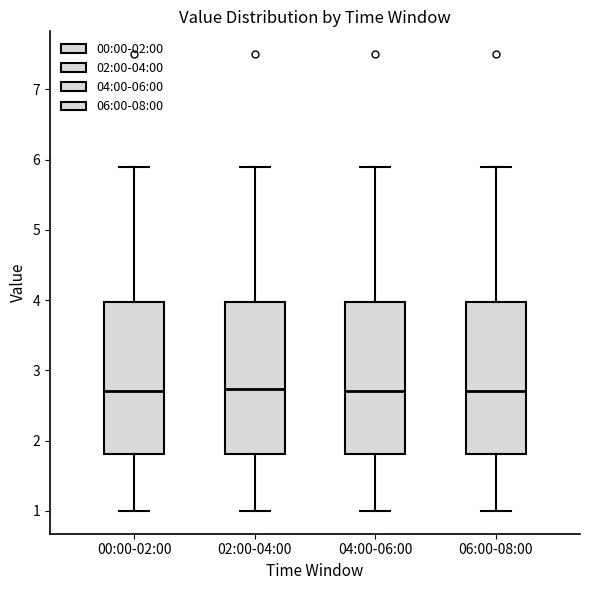

Reading left to right, transcribe this box plot: for each box, give where its median line is, the range the box spans, and where its two whiskers end, as read against the y-axis. The values are not printed on the chart, so give them approximately, as read against the axis.

00:00-02:00: median 2.7, box 1.8 to 4.0, whiskers 1.0 to 5.9
02:00-04:00: median 2.7, box 1.8 to 4.0, whiskers 1.0 to 5.9
04:00-06:00: median 2.7, box 1.8 to 4.0, whiskers 1.0 to 5.9
06:00-08:00: median 2.7, box 1.8 to 4.0, whiskers 1.0 to 5.9